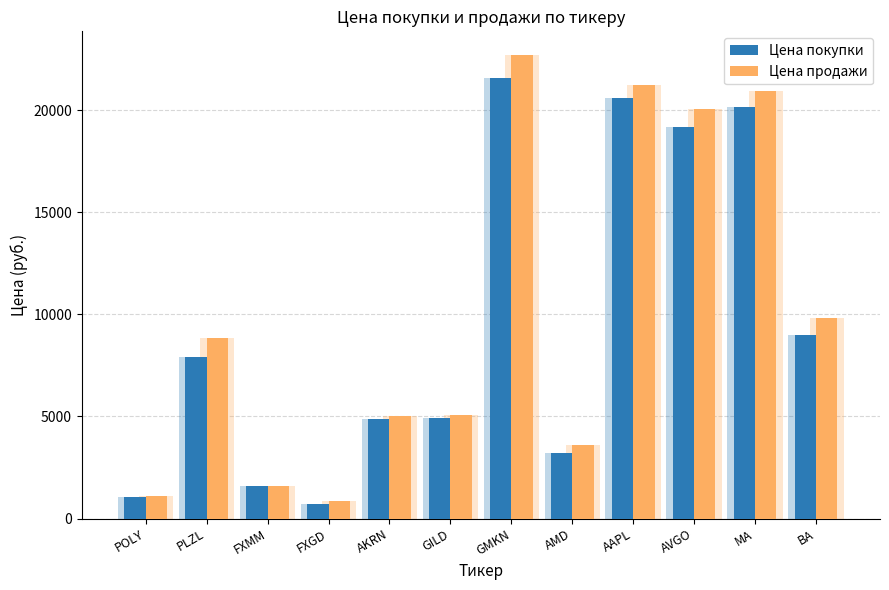

What is the label of the 6th bar from the right?

GMKN